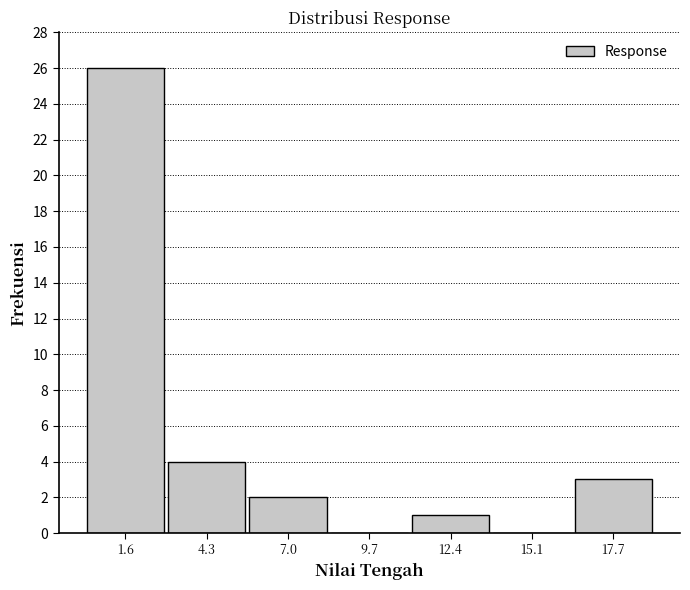

Over which range of the x-axis is the bar tallest?

0.5 to 3.0